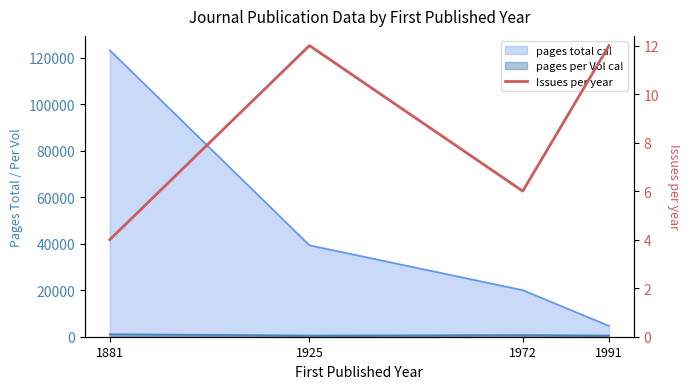

What is the average value?

8